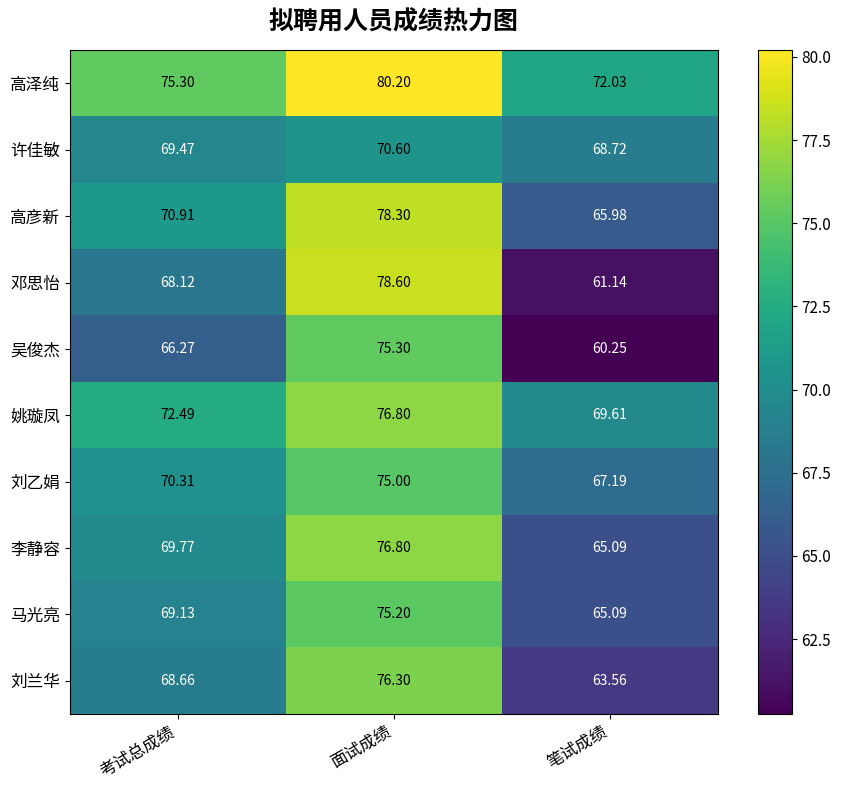

Is the value of 李静容 at 笔试成绩 greater than the value of 高彦新 at 笔试成绩?

No